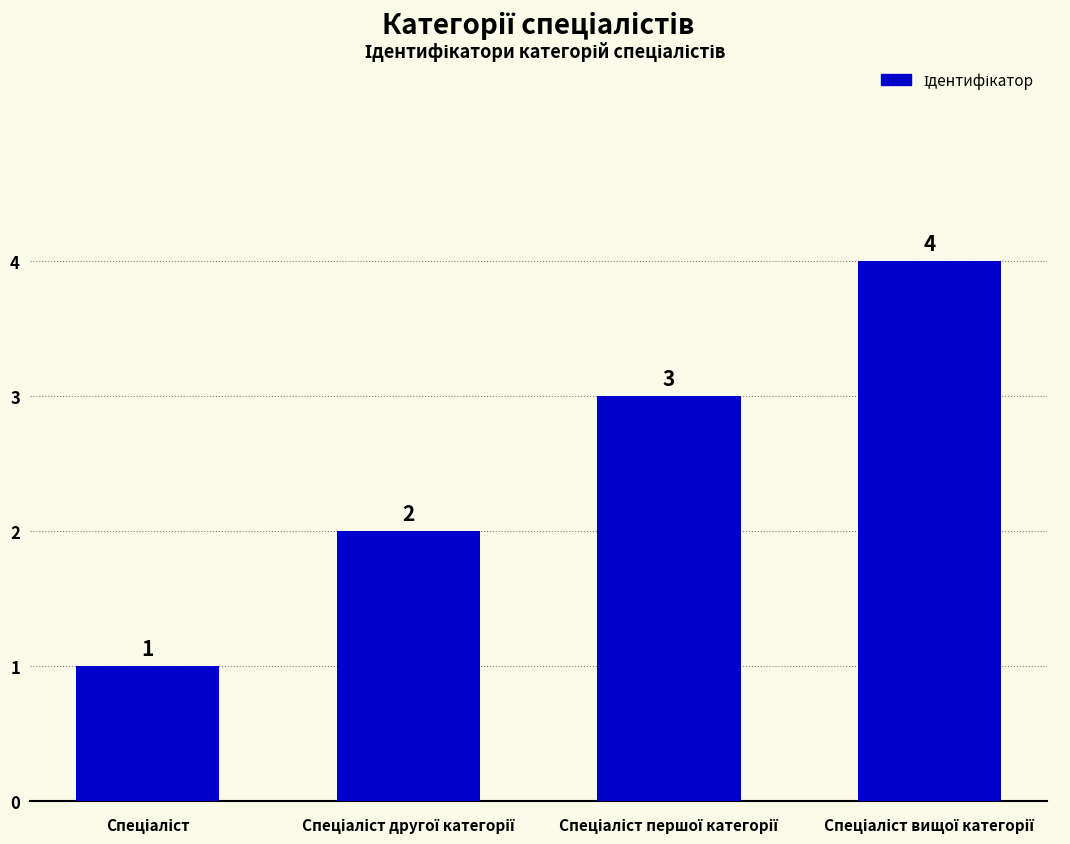

What is the value of the 2nd bar from the left?

2